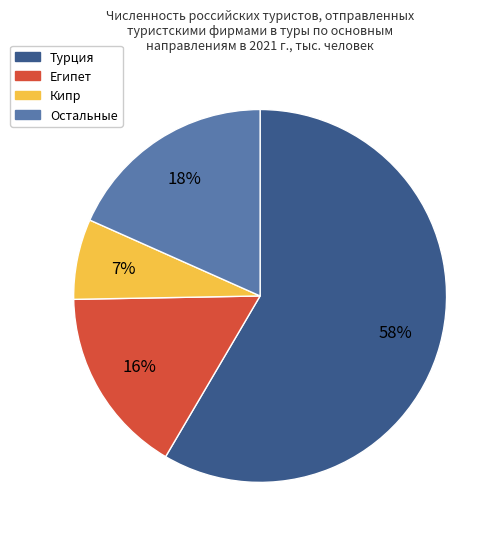

To the nearest percent, what is the average slice percentage?

25%